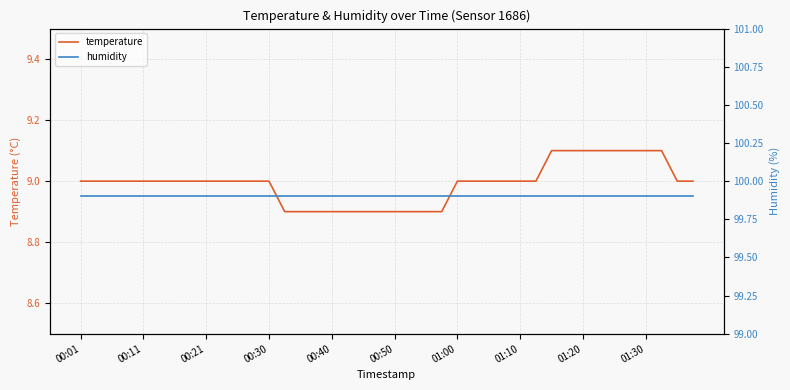

True or false: humidity has a value of 160.3 at 30.

False